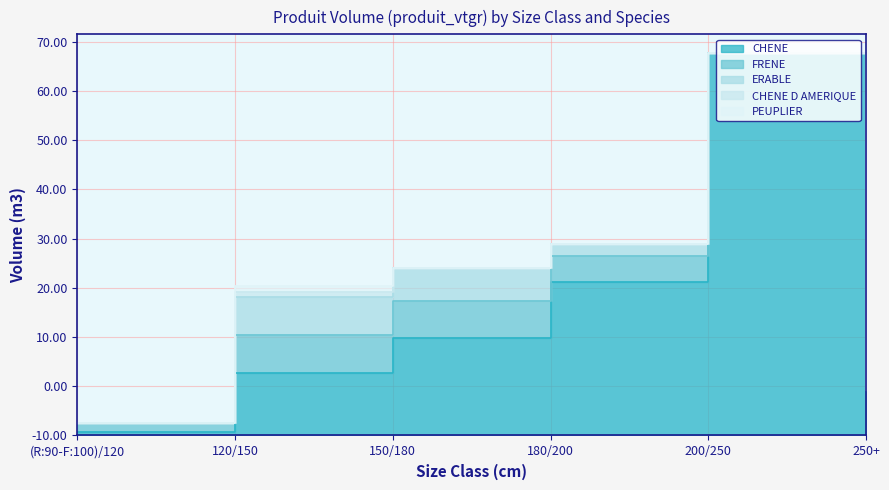

What is the label of the 2nd point from the left?

120/150